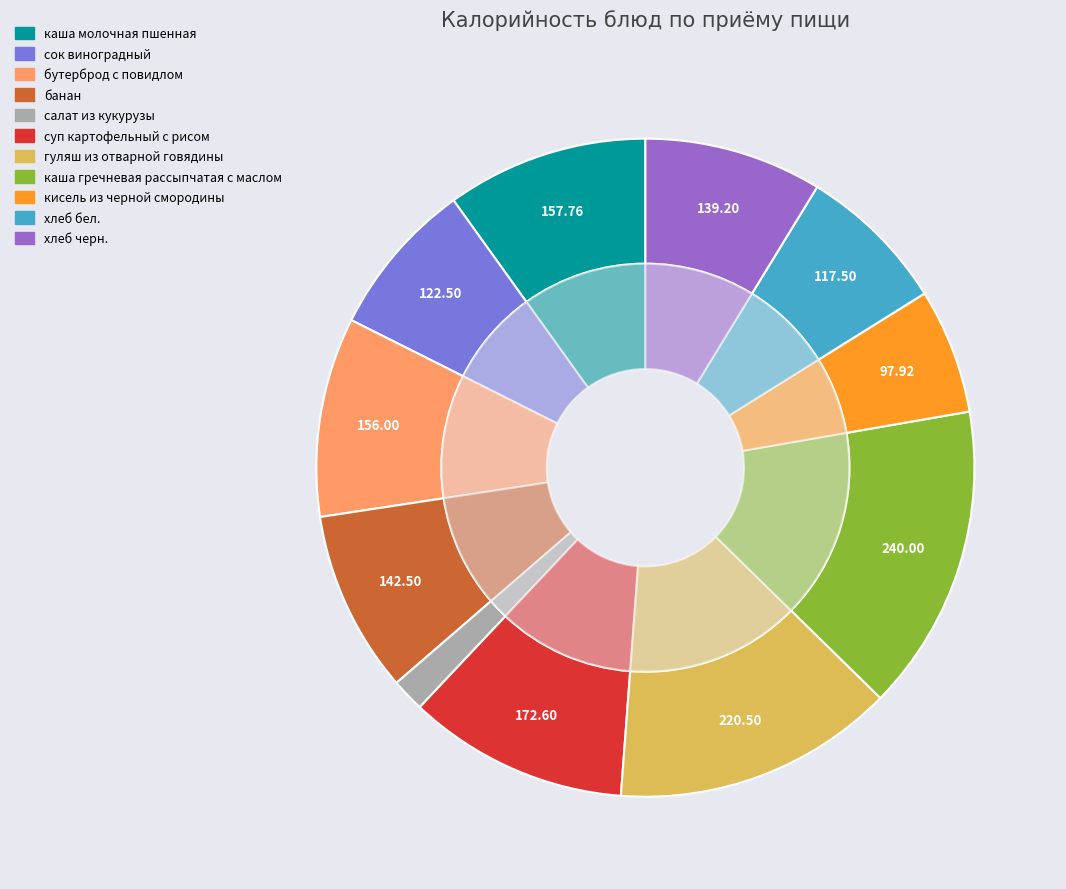

Does суп картофельный с рисом account for over 50% of the chart?

No